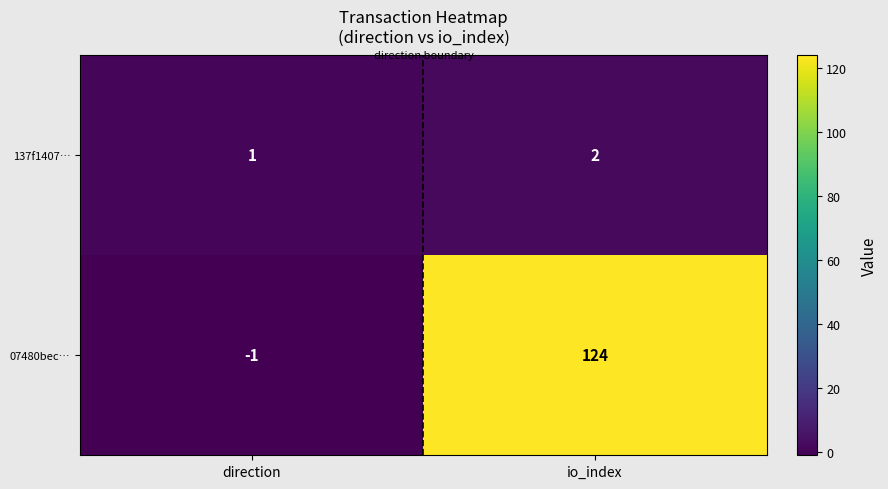

The 07480bec… series shows 65 at io_index. True or false?

False